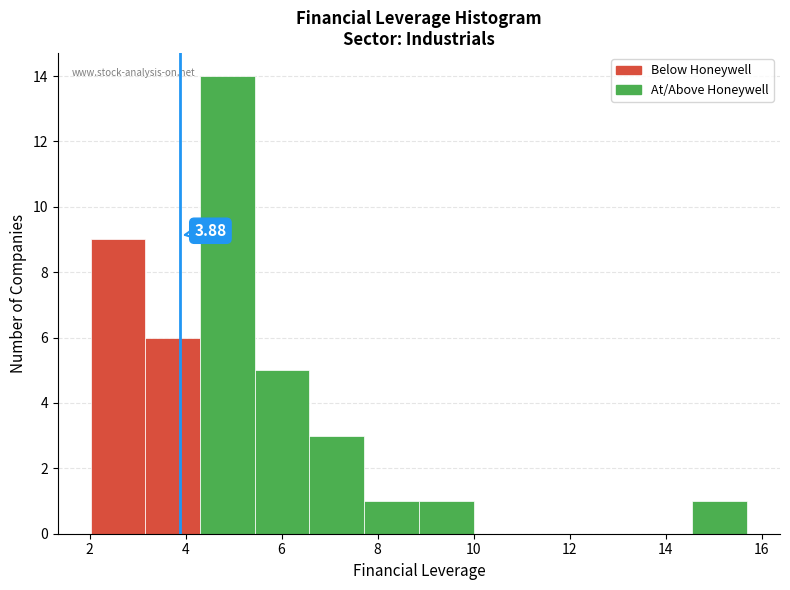

Over which range of the x-axis is the bar tallest?

4.30 to 5.44